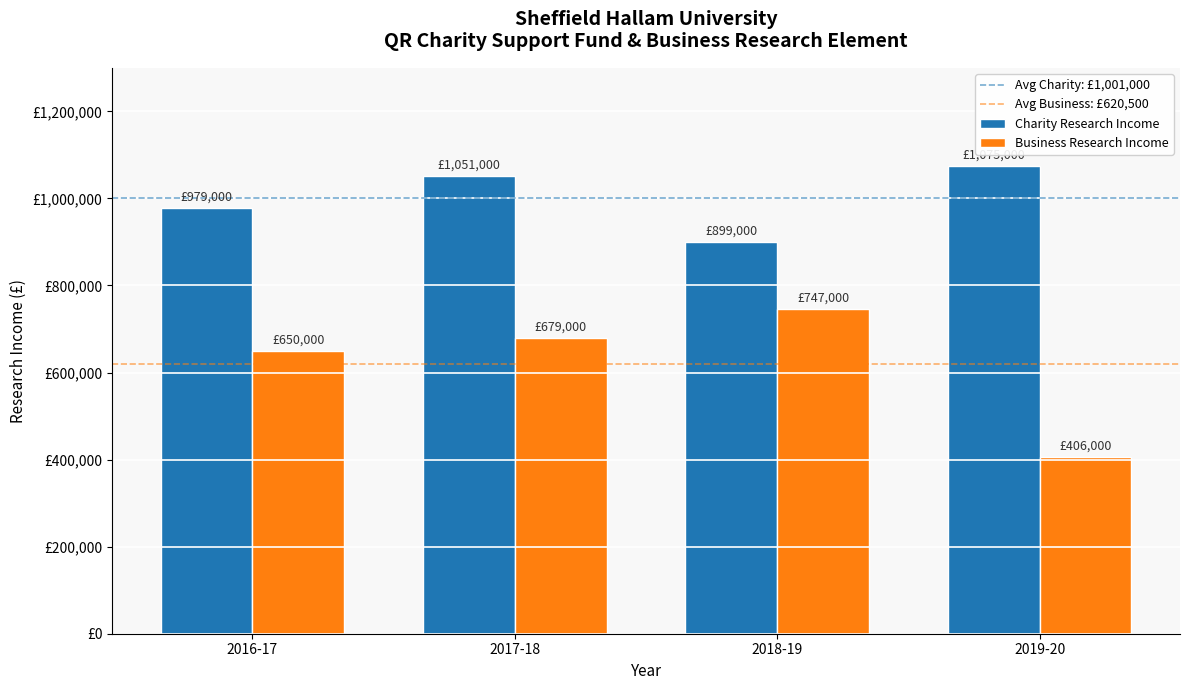

What is the difference between the maximum and minimum values in the Charity Research Income series?

176000